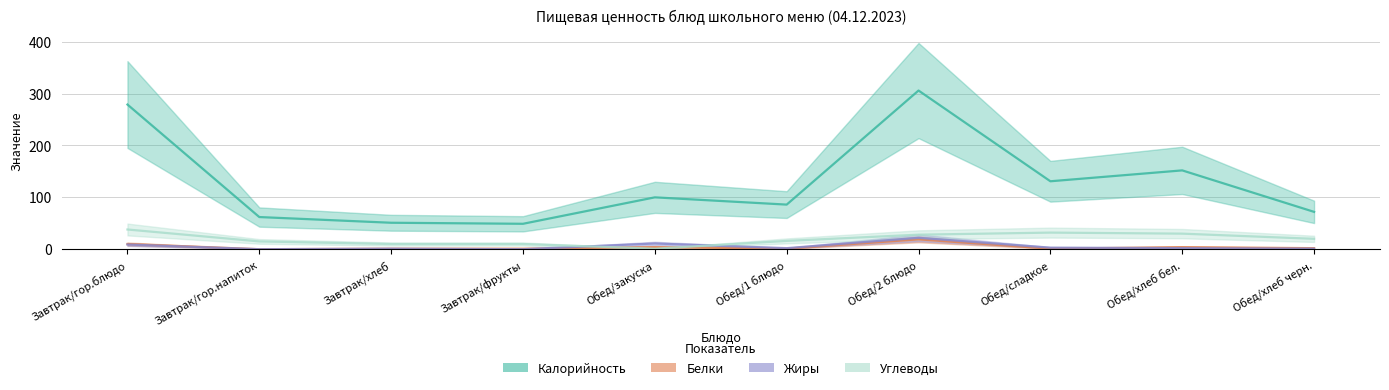

How many data points in Жиры are above 2?

4